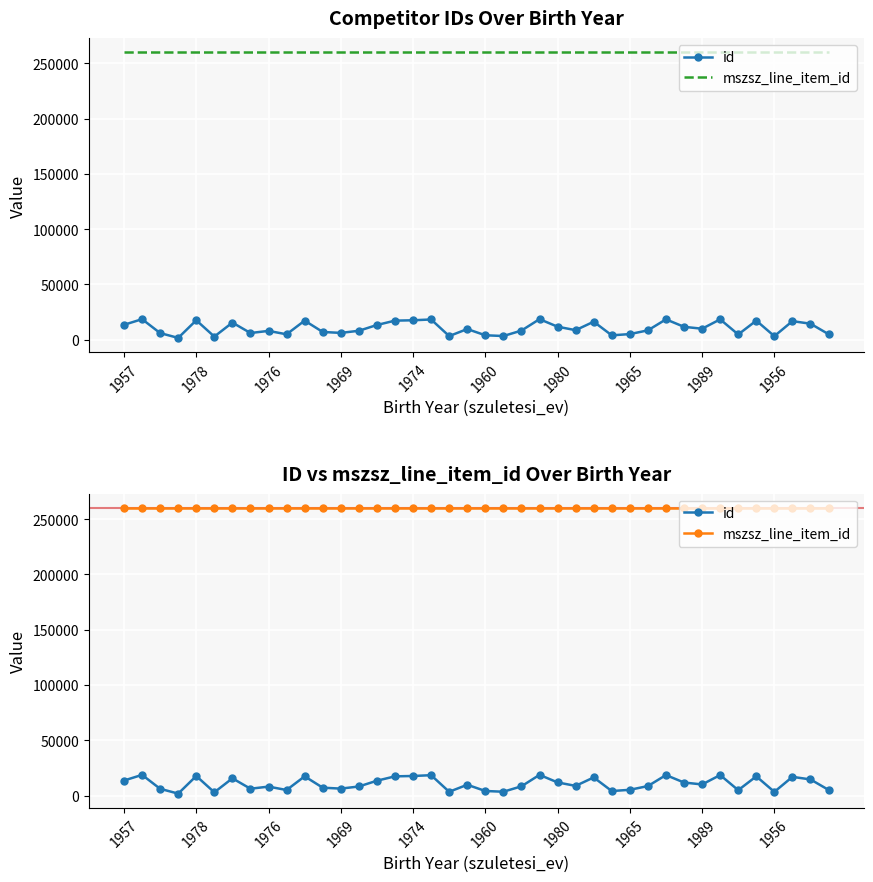

At how many categories does at least one series exceed 191066?

40